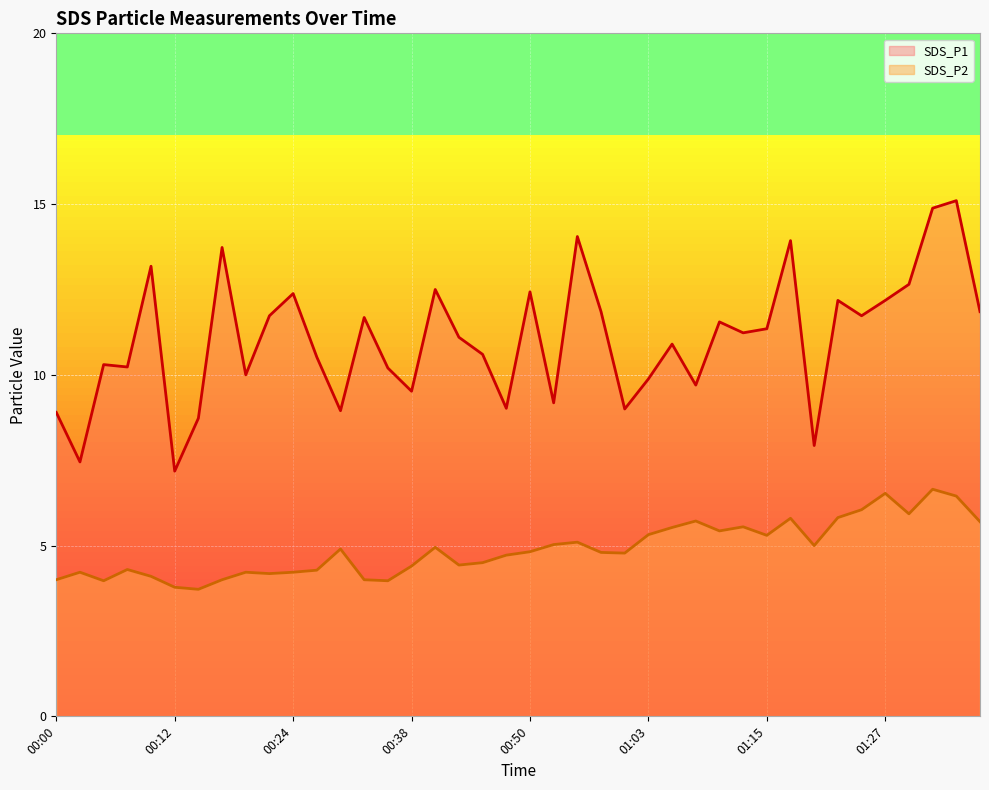

Rank the series at 01:30 from lowest to highest value.

SDS_P2, SDS_P1